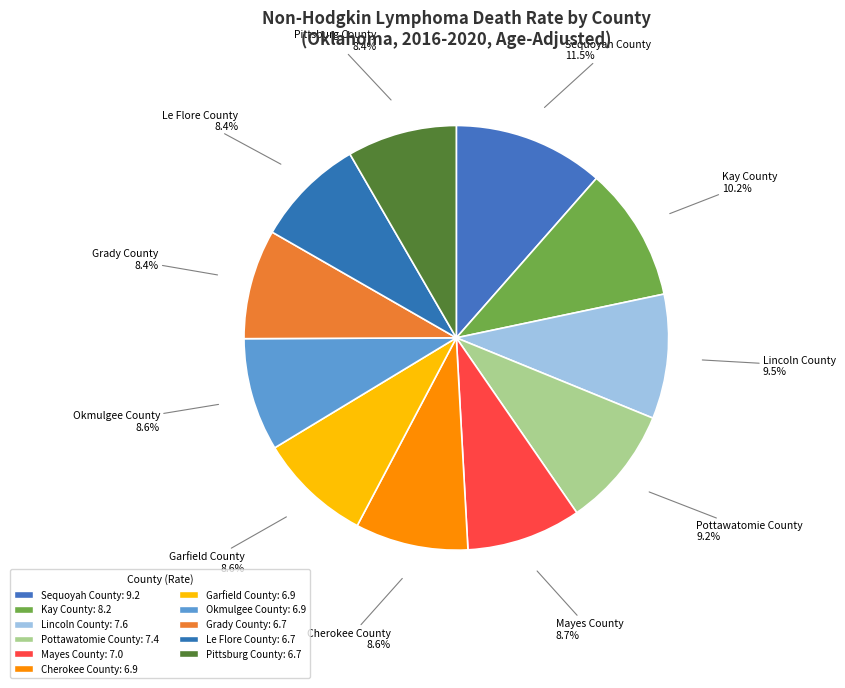

What percentage do Kay County and Le Flore County together represent?

18.6%